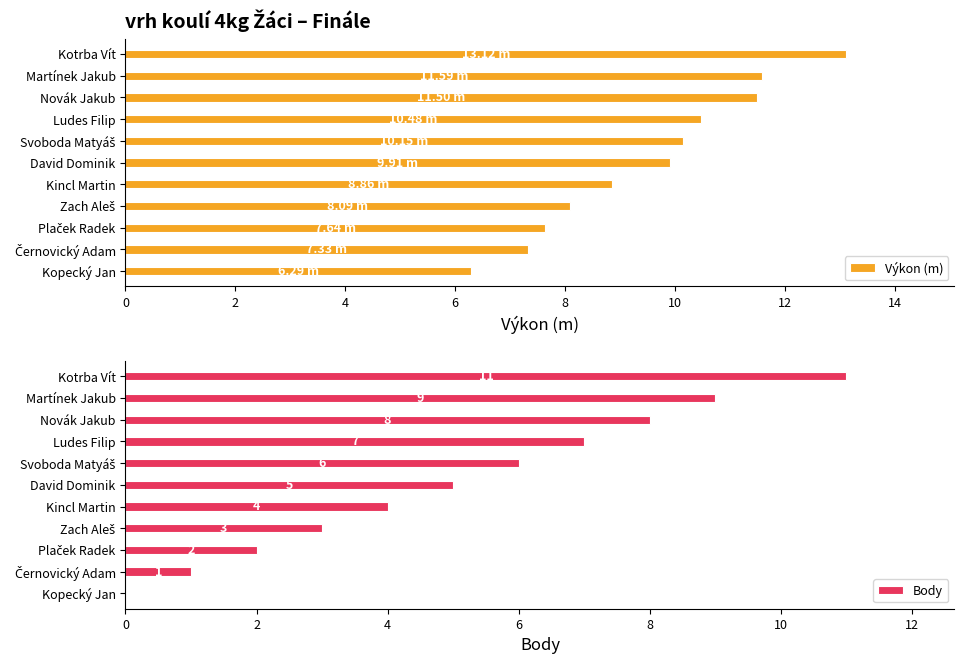

What is the difference between the second highest and second lowest values in the Výkon (m) series?

4.3